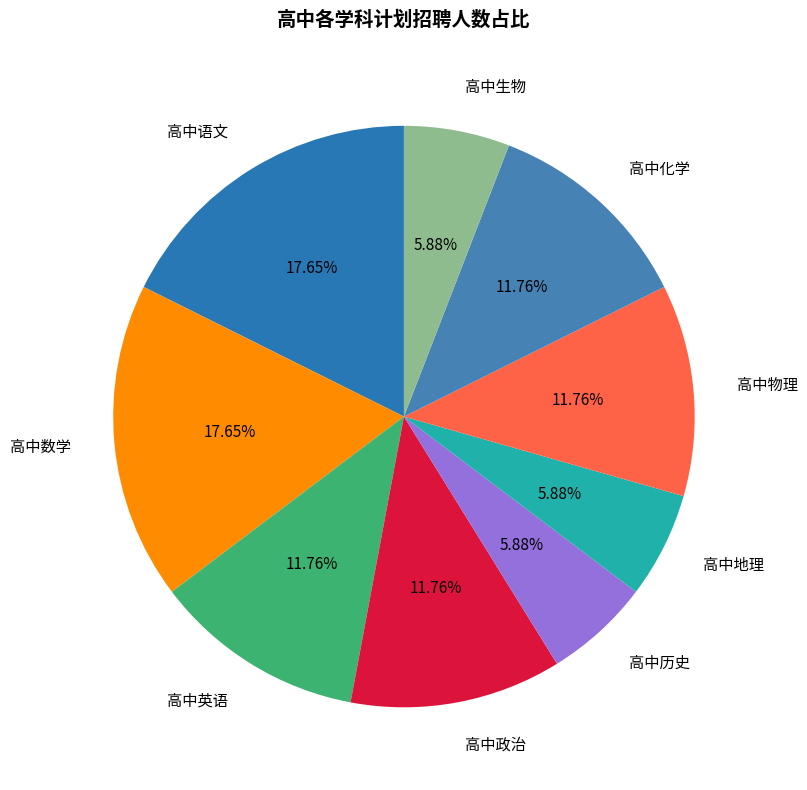

What percentage is the 高中语文 slice, to the nearest percent?

18%